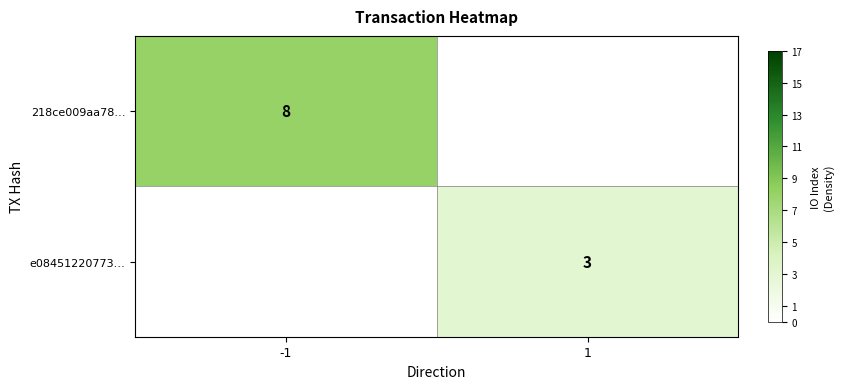

What is the greatest value displayed?

8